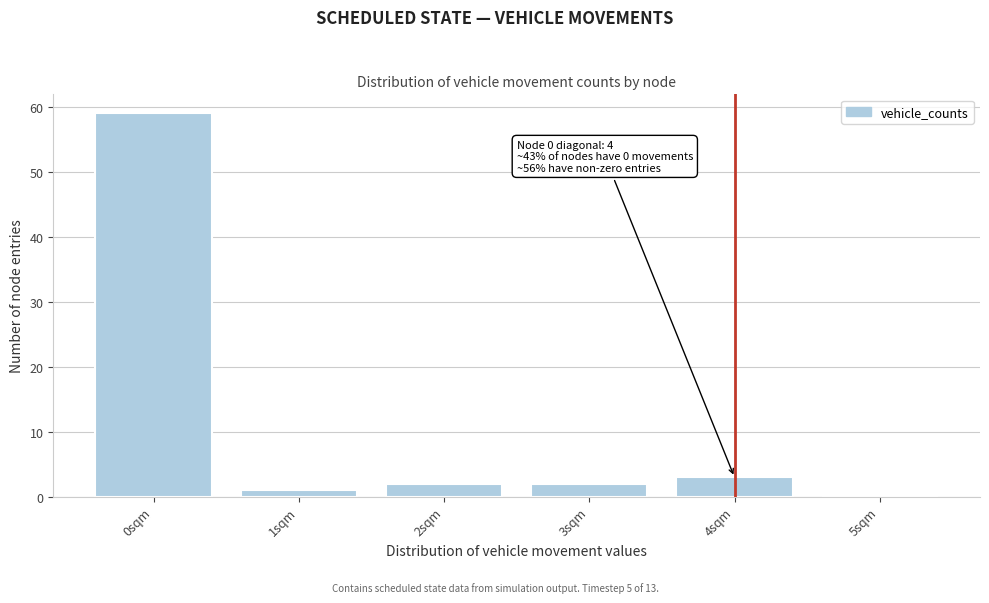

Reading right to left, extract all data points from this chart.

5sqm=0	4sqm=3	3sqm=2	2sqm=2	1sqm=1	0sqm=59